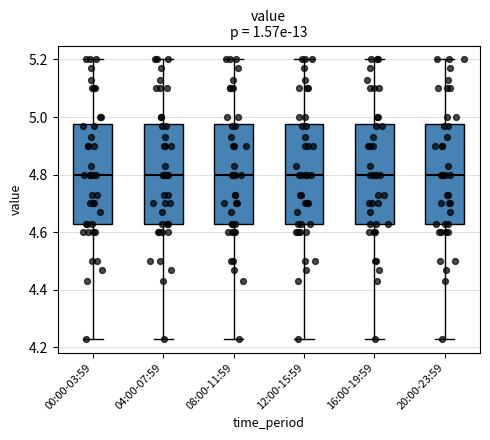

Reading left to right, transcribe this box plot: for each box, give where its median line is, the range the box spans, and where its two whiskers end, as read against the y-axis. The values are not printed on the chart, so give them approximately, as read against the axis.

00:00-03:59: median 4.80, box 4.64 to 4.98, whiskers 4.24 to 5.20
04:00-07:59: median 4.80, box 4.64 to 4.98, whiskers 4.24 to 5.20
08:00-11:59: median 4.80, box 4.64 to 4.98, whiskers 4.24 to 5.20
12:00-15:59: median 4.80, box 4.64 to 4.98, whiskers 4.24 to 5.20
16:00-19:59: median 4.80, box 4.64 to 4.98, whiskers 4.24 to 5.20
20:00-23:59: median 4.80, box 4.64 to 4.98, whiskers 4.24 to 5.20